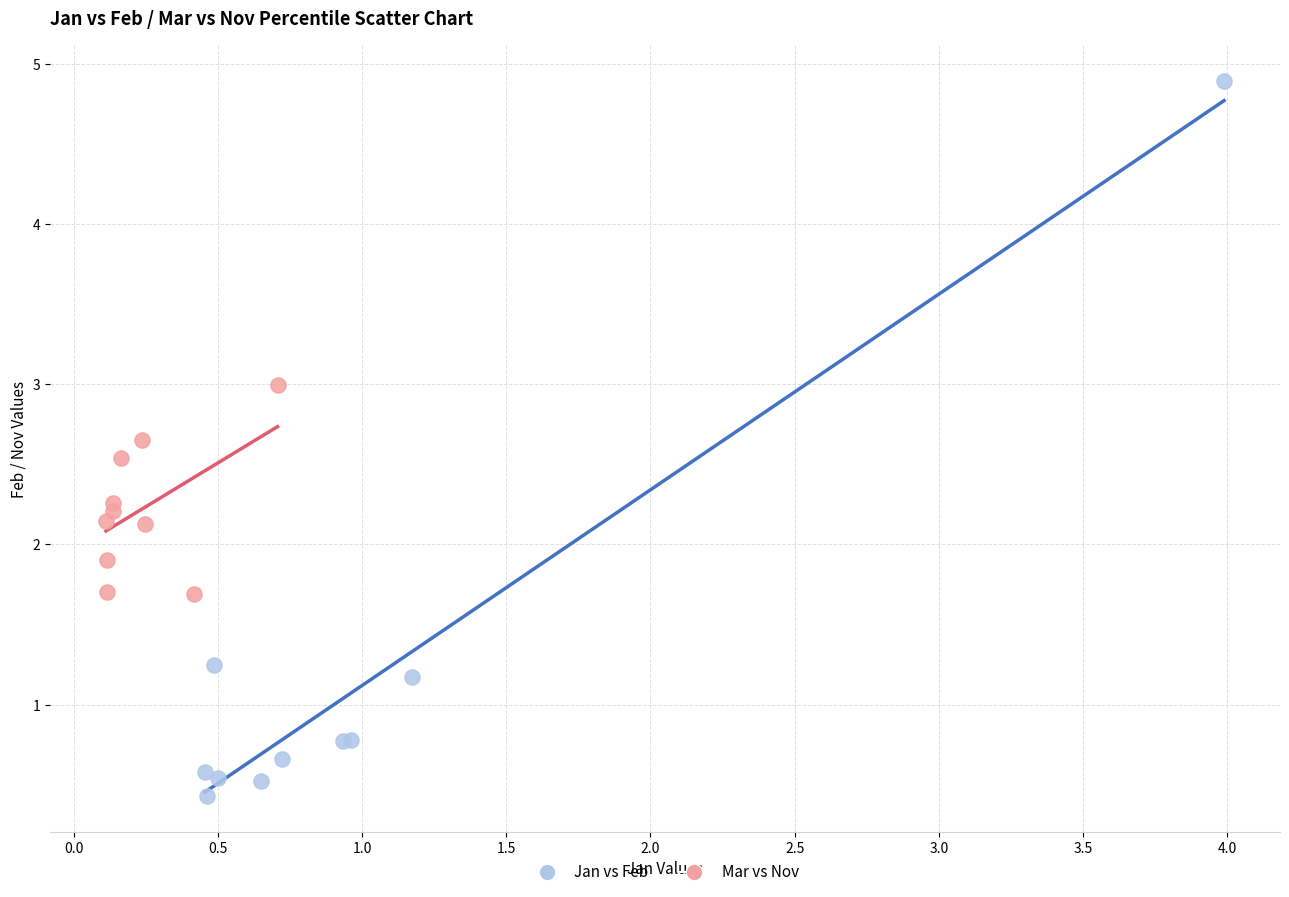

What are all the series names shown in the legend?

Jan vs Feb, Mar vs Nov